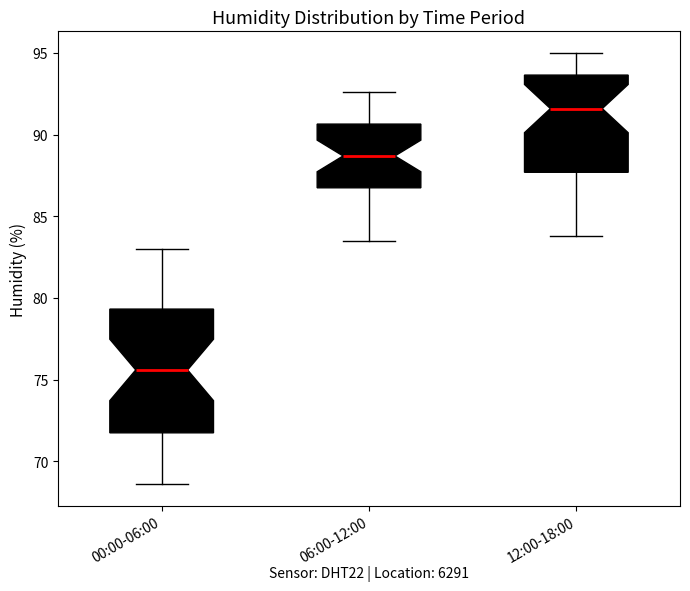

Where is the lower edge of the box for 06:00-12:00 on the y-axis? The values are not printed on the chart, so give them approximately, as read against the axis.

87.0